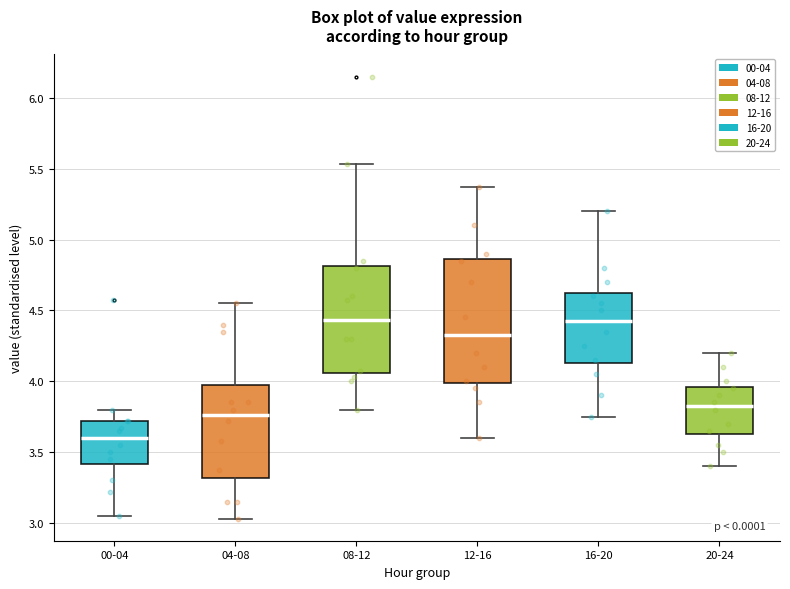

Reading left to right, read every box against the y-axis: the position of its median line, the range the box covers, and the ends of its whiskers. The values are not printed on the chart, so give them approximately, as read against the axis.

00-04: median 3.60, box 3.40 to 3.70, whiskers 3.05 to 3.80
04-08: median 3.75, box 3.30 to 4.00, whiskers 3.05 to 4.55
08-12: median 4.45, box 4.05 to 4.80, whiskers 3.80 to 5.55
12-16: median 4.35, box 4.00 to 4.85, whiskers 3.60 to 5.35
16-20: median 4.45, box 4.15 to 4.65, whiskers 3.75 to 5.20
20-24: median 3.85, box 3.65 to 3.95, whiskers 3.40 to 4.20